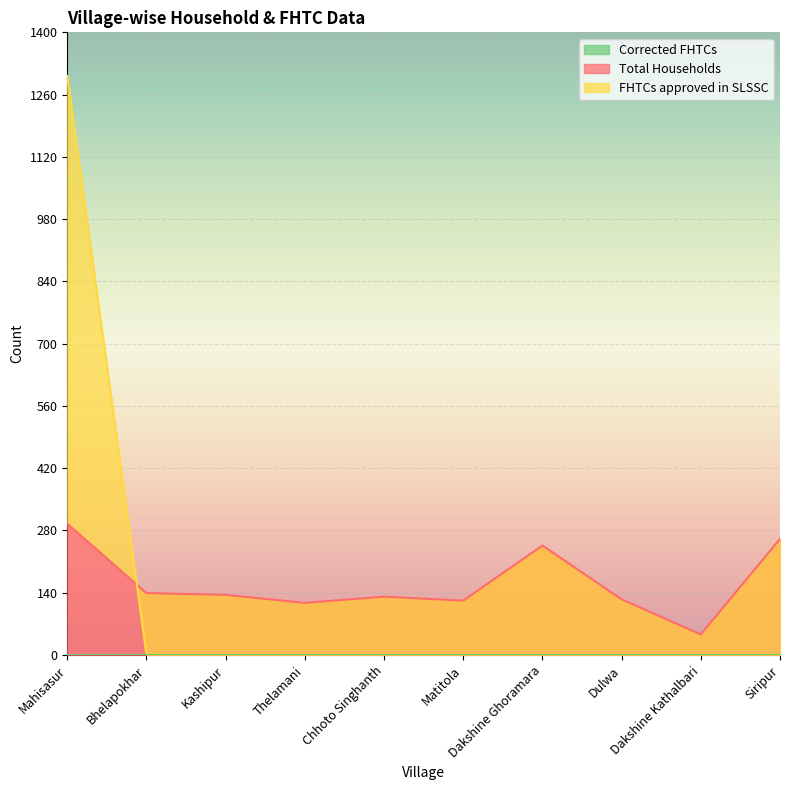

True or false: Total Households has more than 0 interior local peaks.

True